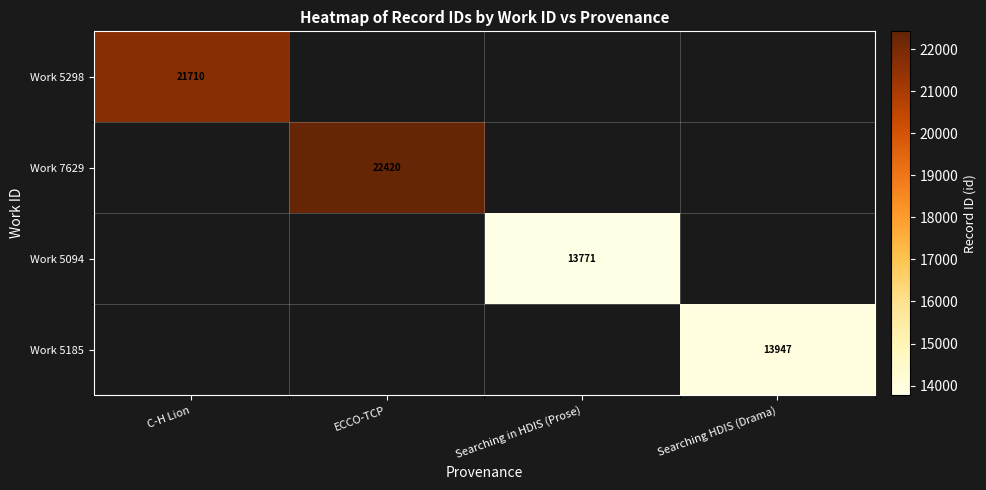

The Work 5185 series shows 25026 at Searching HDIS (Drama). True or false?

False